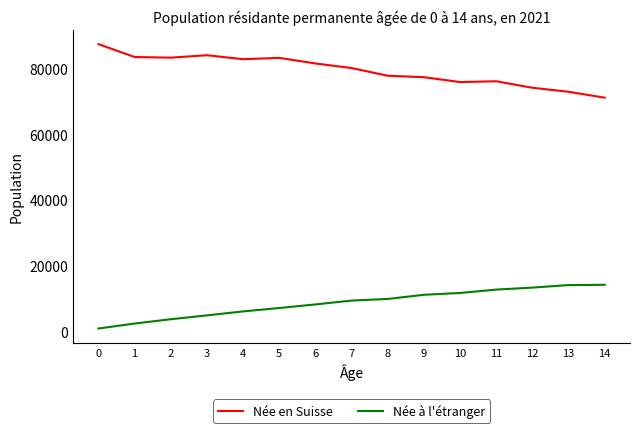

Rank the series at 9 from highest to lowest value.

Née en Suisse, Née à l'étranger